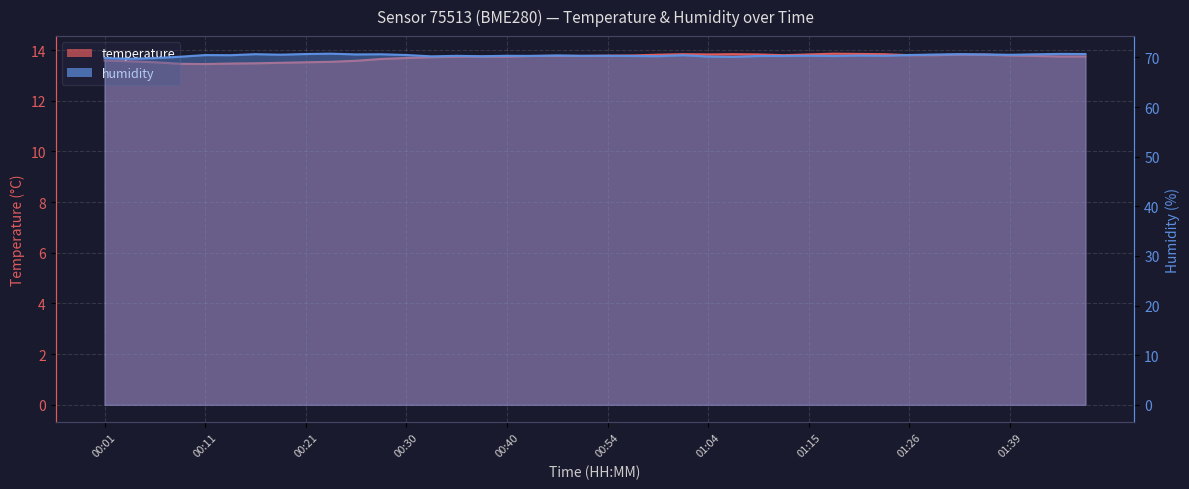

What is the difference between the maximum and minimum values in the humidity series?

1.0